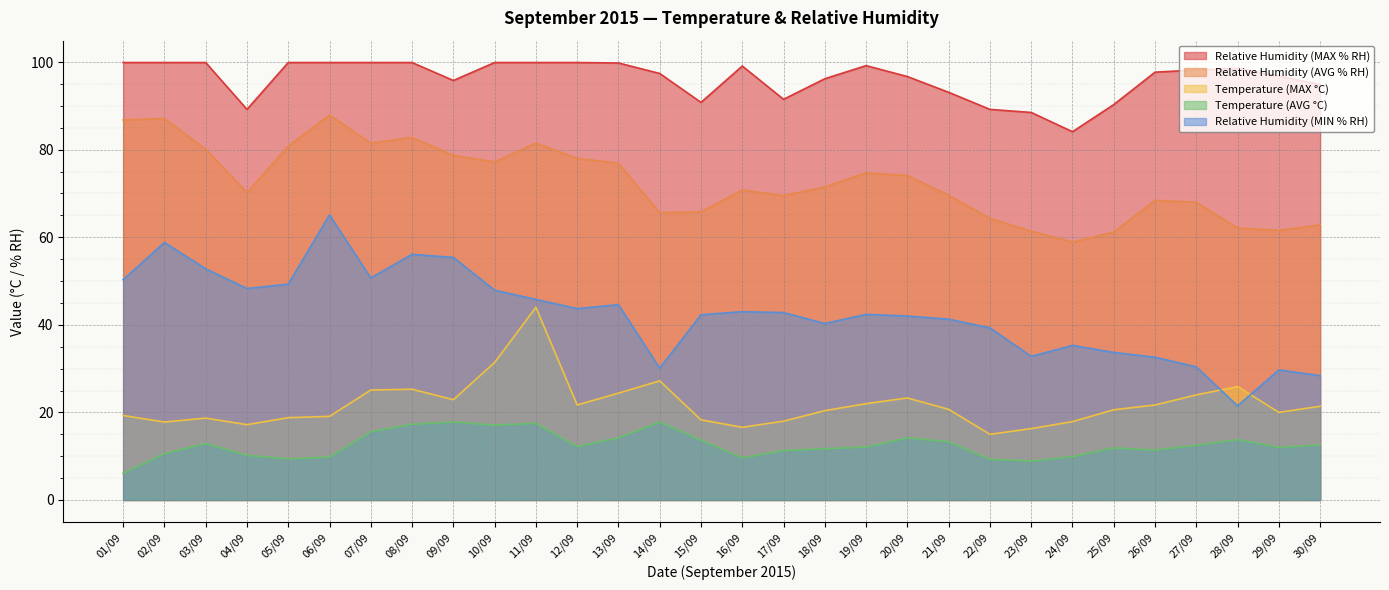

True or false: Relative Humidity (MIN % RH) has a value of 58.7 at 18/09.

False